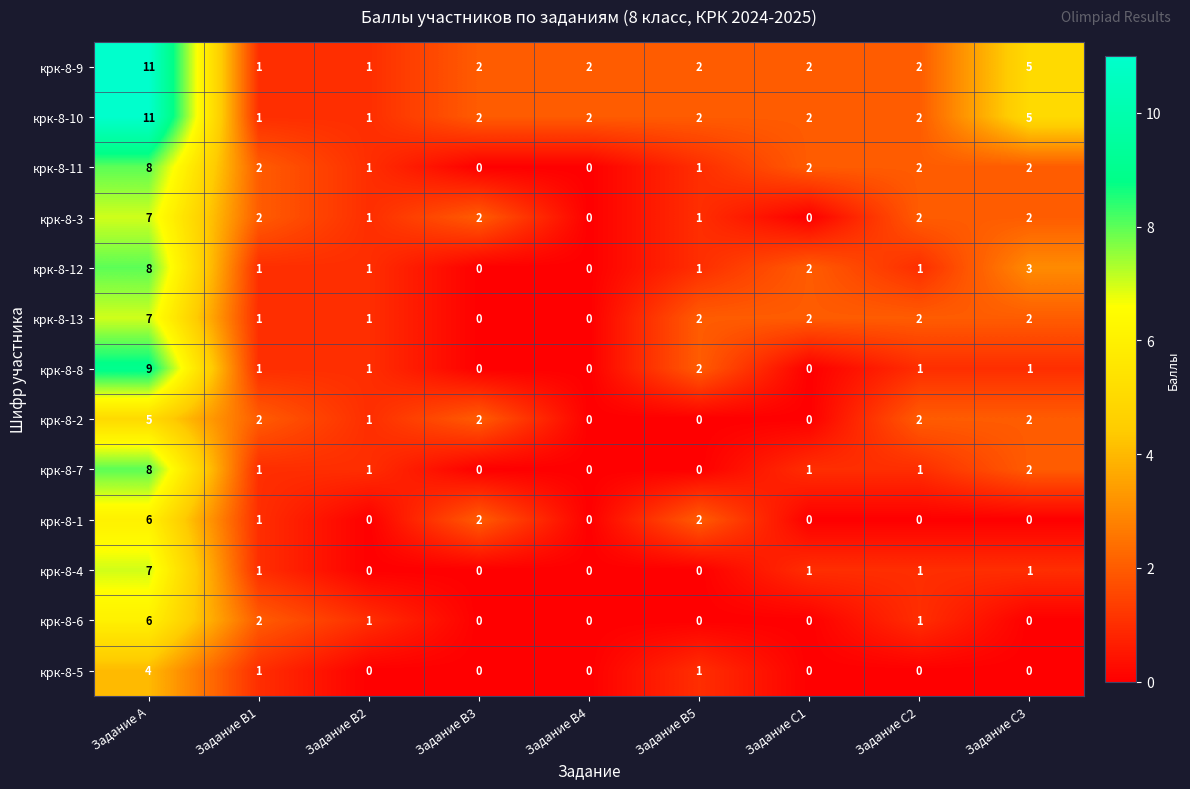

True or false: крк-8-3 has a value of 4 at Задание B4.

False